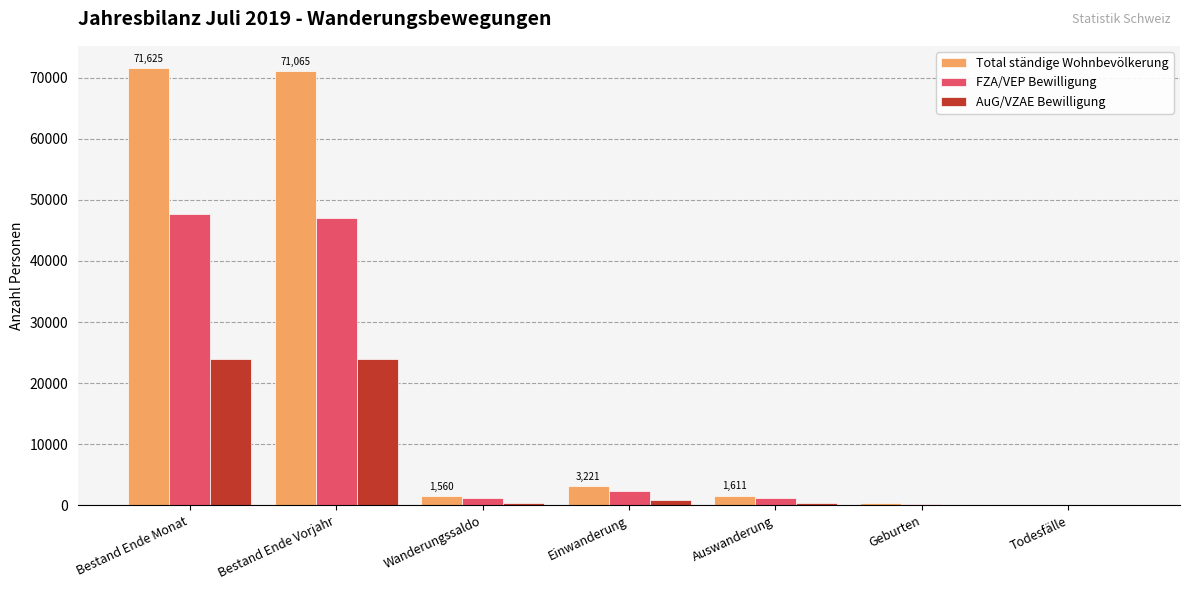

Between Bestand Ende Monat and Auswanderung, which series saw the biggest shift?

Total ständige Wohnbevölkerung